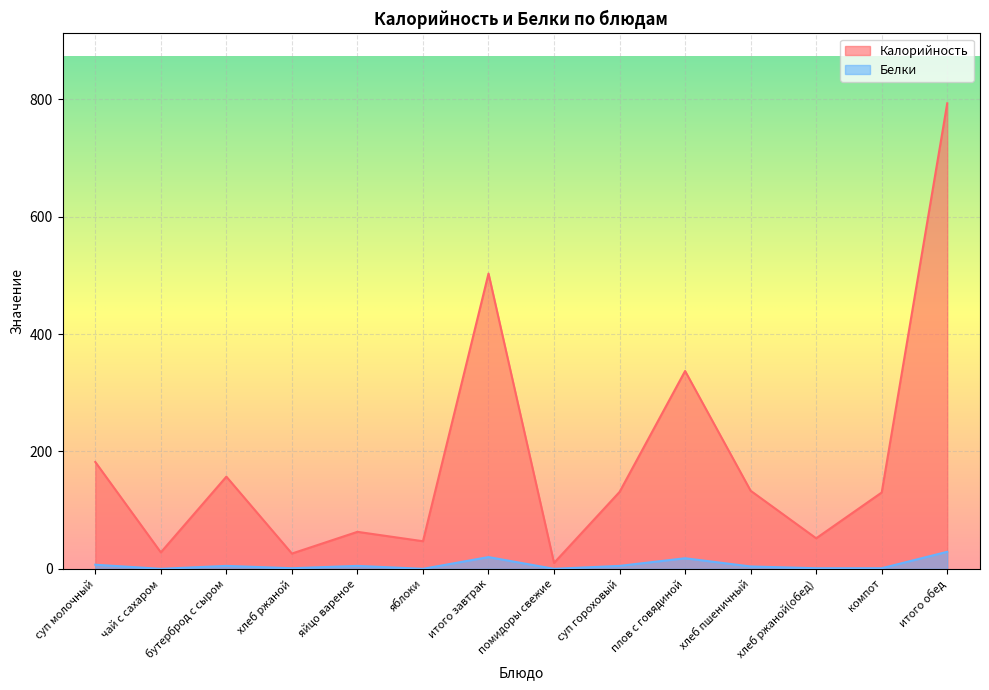

True or false: Белки has more than 2 interior local peaks.

True